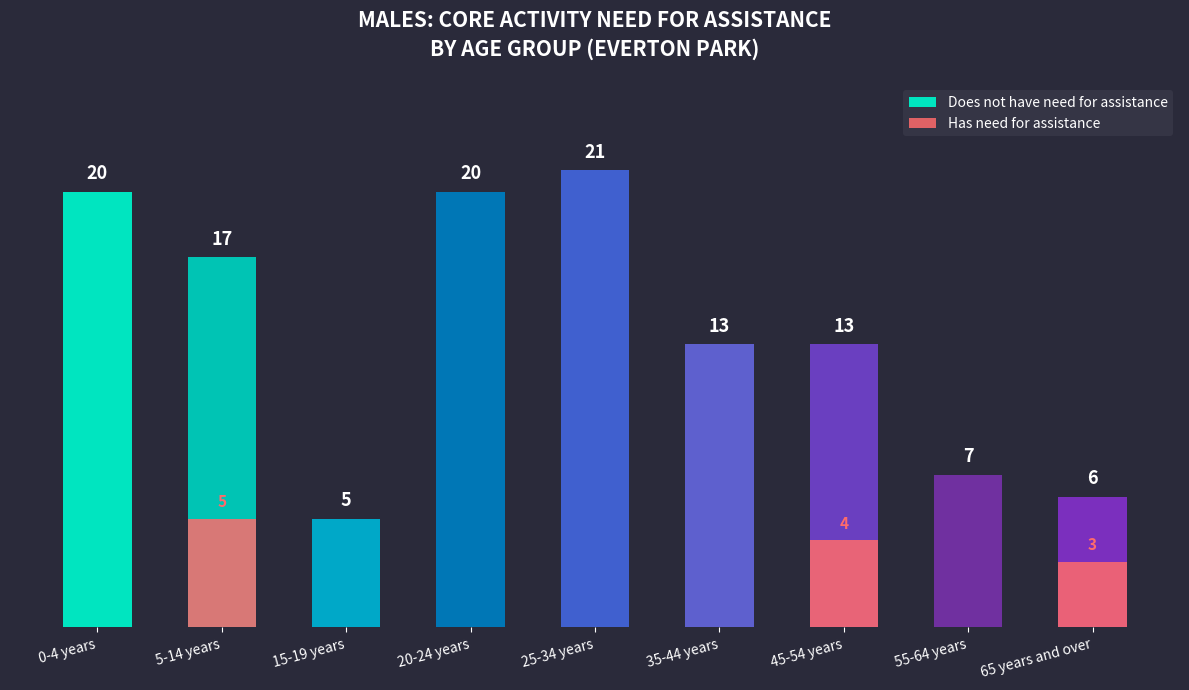

Read the Does not have need for assistance value at 65 years and over, to the nearest 10.

10